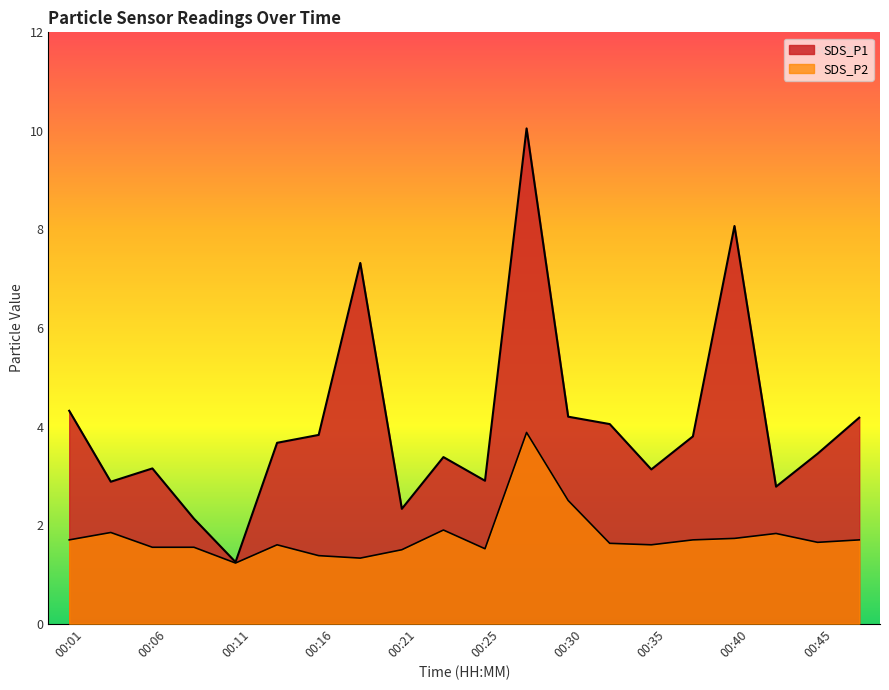

Reading left to right, list all the values displayed in this chart.

SDS_P1: 00:01=4.3	00:04=2.9	00:06=3.1	00:08=2.1	00:11=1.2	00:13=3.7	00:16=3.8	00:18=7.3	00:21=2.3	00:23=3.4	00:25=2.9	00:28=10.1	00:30=4.2	00:33=4.0	00:35=3.1	00:38=3.8	00:40=8.1	00:42=2.8	00:45=3.5	00:47=4.2
SDS_P2: 00:01=1.7	00:04=1.9	00:06=1.6	00:08=1.6	00:11=1.2	00:13=1.6	00:16=1.4	00:18=1.3	00:21=1.5	00:23=1.9	00:25=1.5	00:28=3.9	00:30=2.5	00:33=1.6	00:35=1.6	00:38=1.7	00:40=1.7	00:42=1.8	00:45=1.6	00:47=1.7